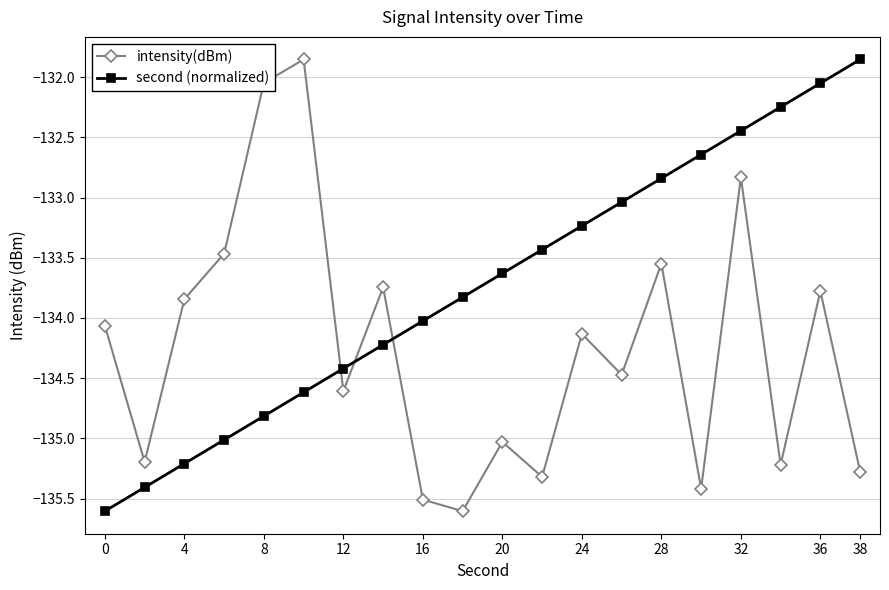

List the series in order of their overall mean, highest first.

second (normalized), intensity(dBm)